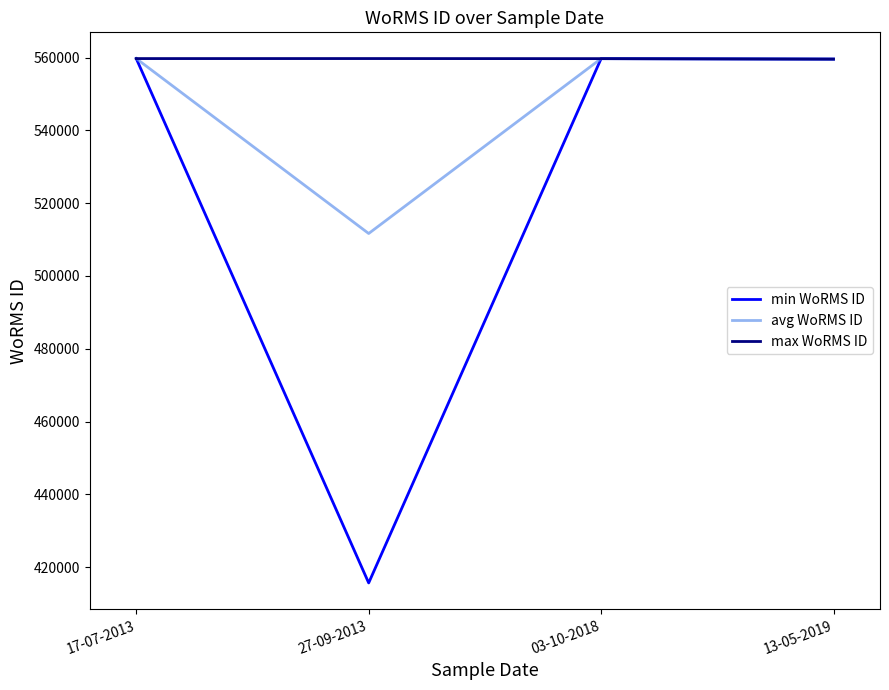

Which series has the largest total across all categories?

max WoRMS ID